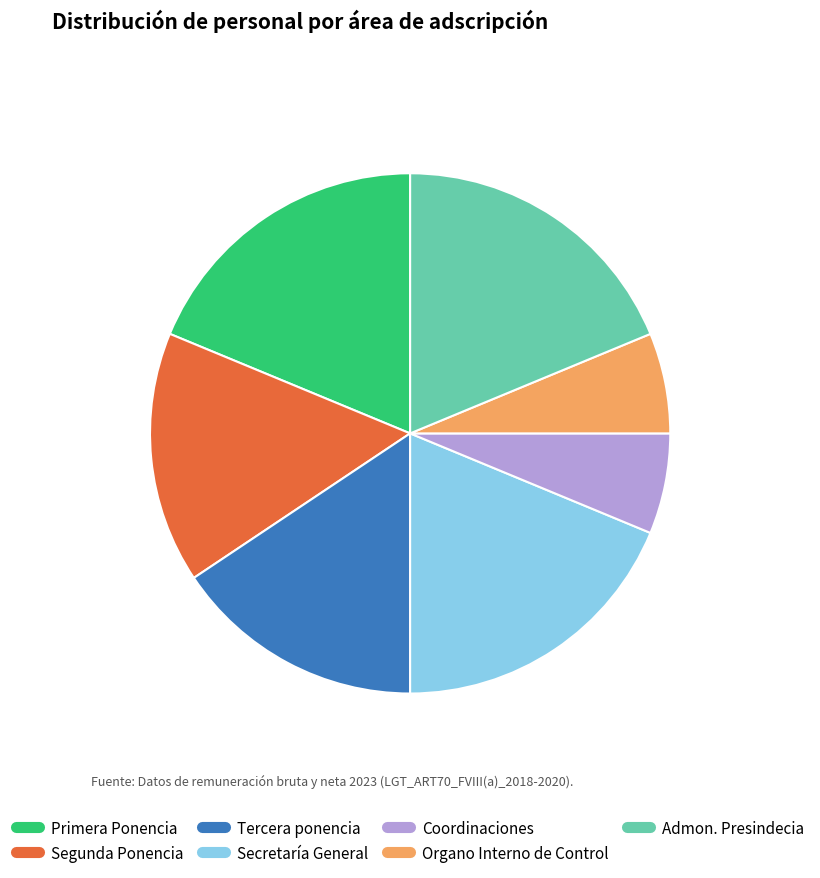

To the nearest percent, what is the average slice percentage?

14%